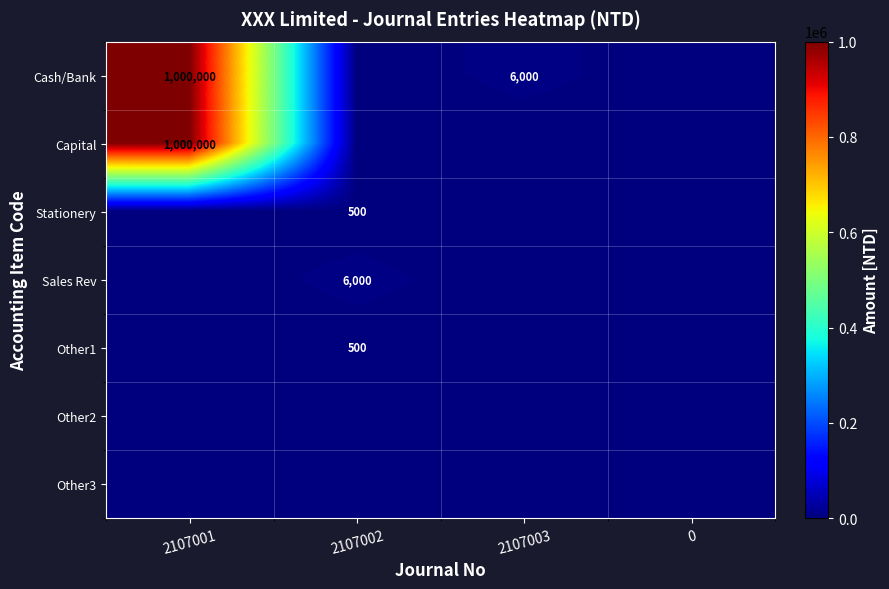

At which category is the sum across all series the highest?

2107001